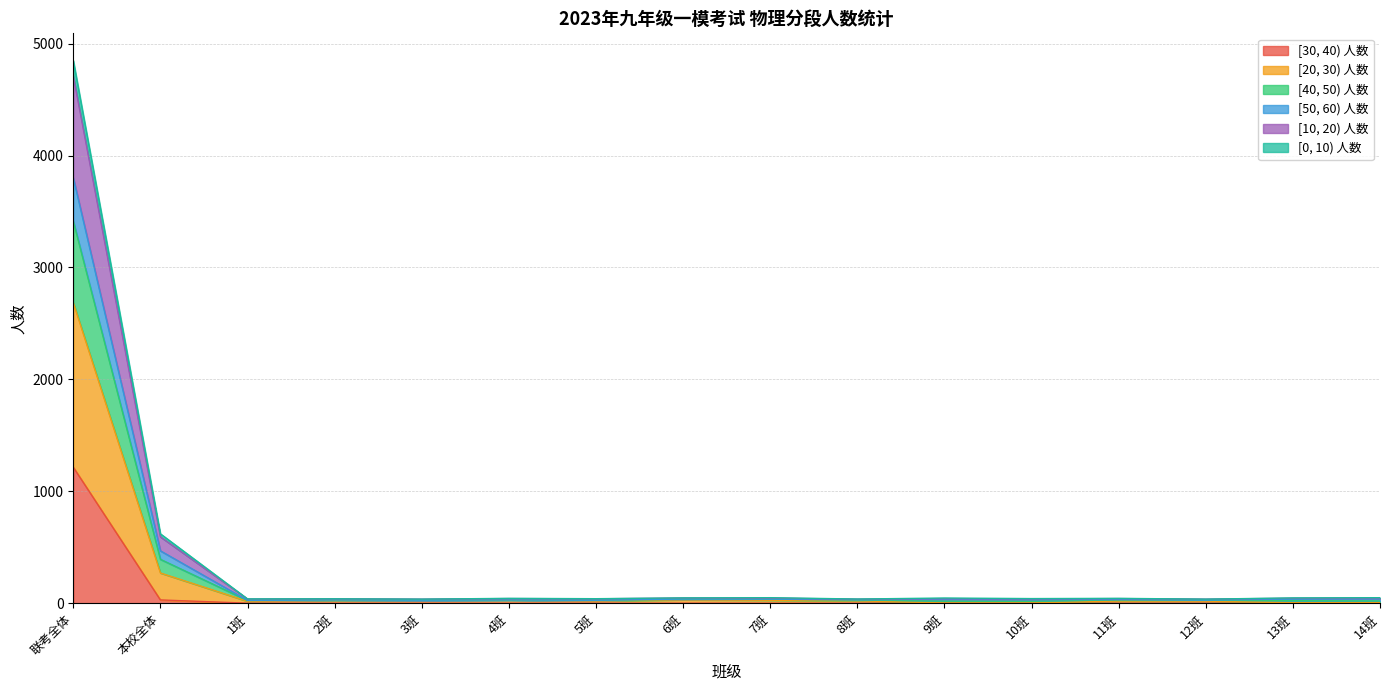

What is the difference between the [10, 20) 人数 values at 9班 and 2班?

11